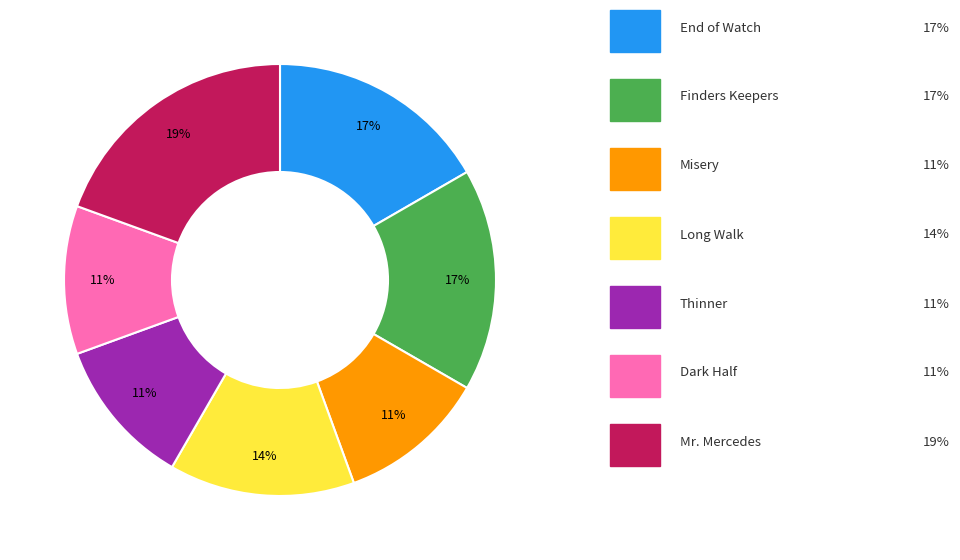

Is there a majority slice in this chart?

No